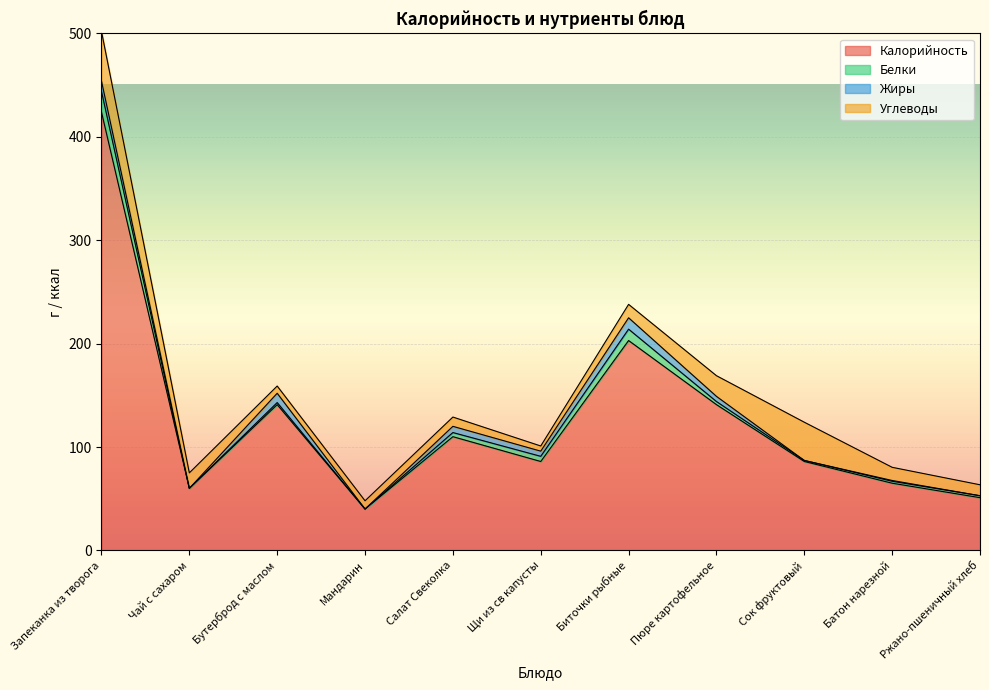

Which category has the lowest value in the Калорийность series?

Мандарин